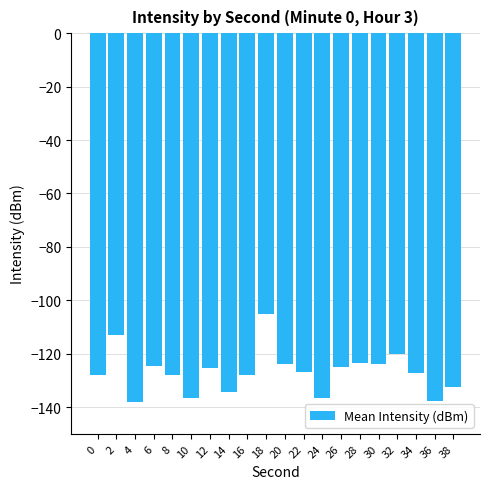

Where is the data nearest to the value -121?

32